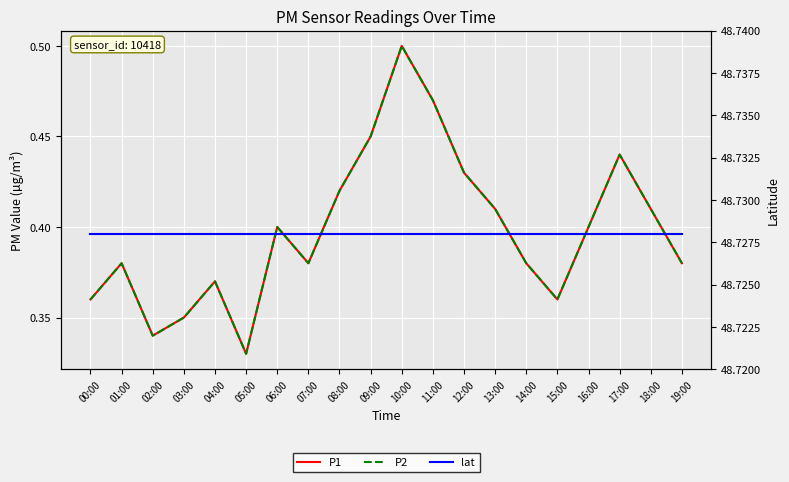

What is the sum of the lat values at 06:00 and 01:00?

97.5